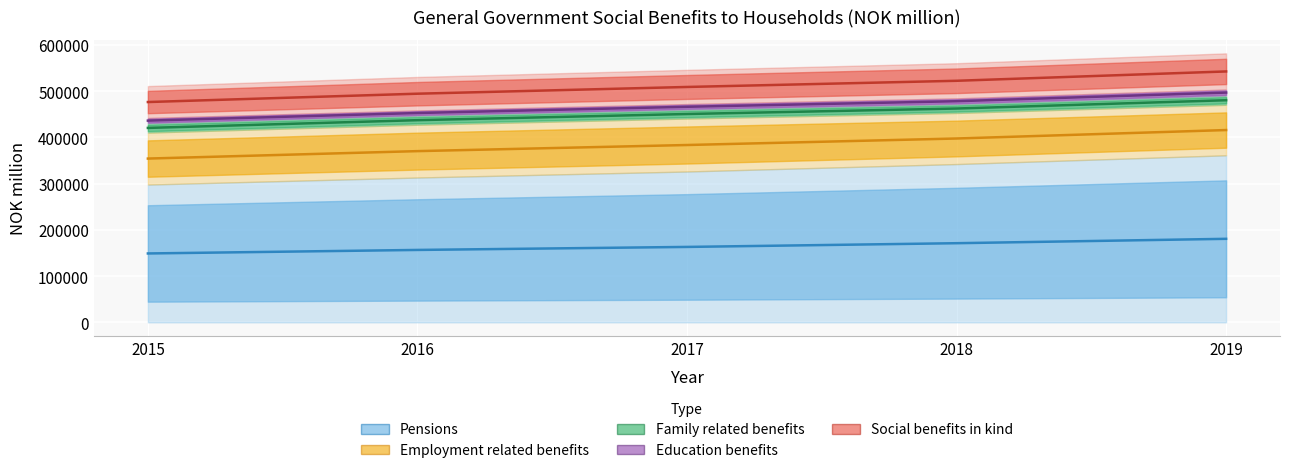

The Education benefits series shows 303320.5 at 2018. True or false?

False